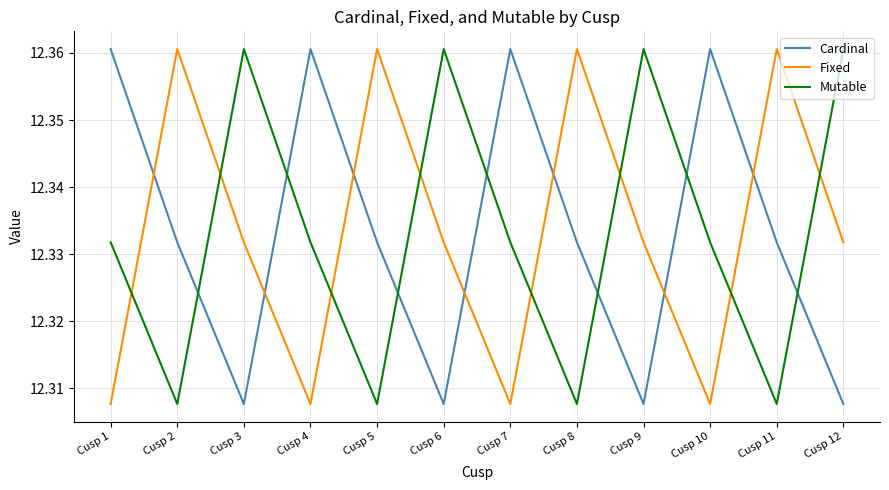

What is the total value across all series at Cusp 12?

37.0